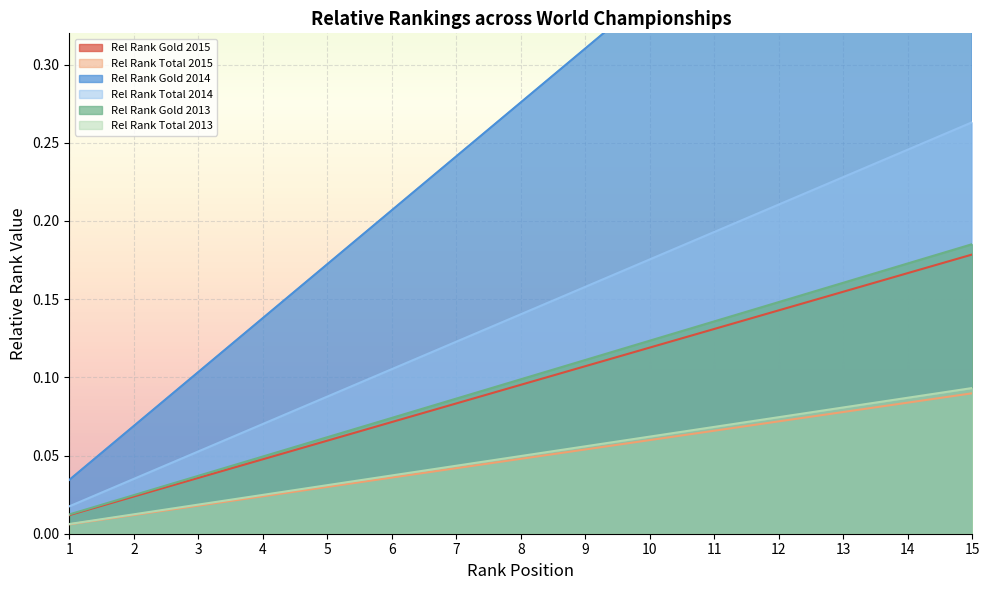

Which series has the widest spread of values?

Rel Rank Gold 2014